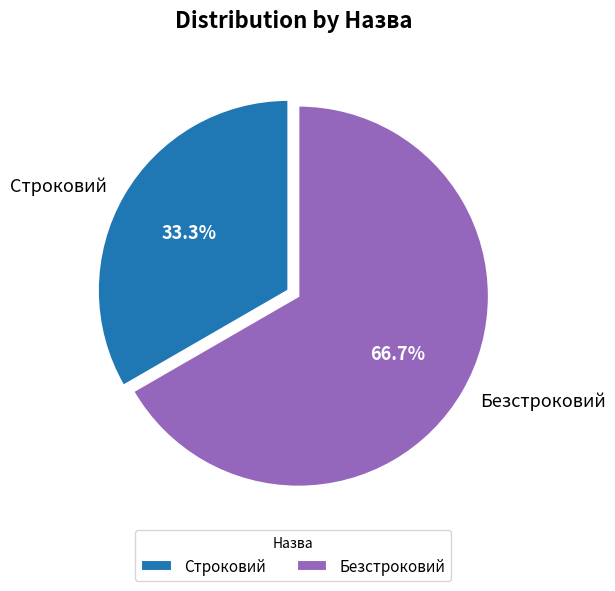

To the nearest percent, what is the average slice percentage?

50%